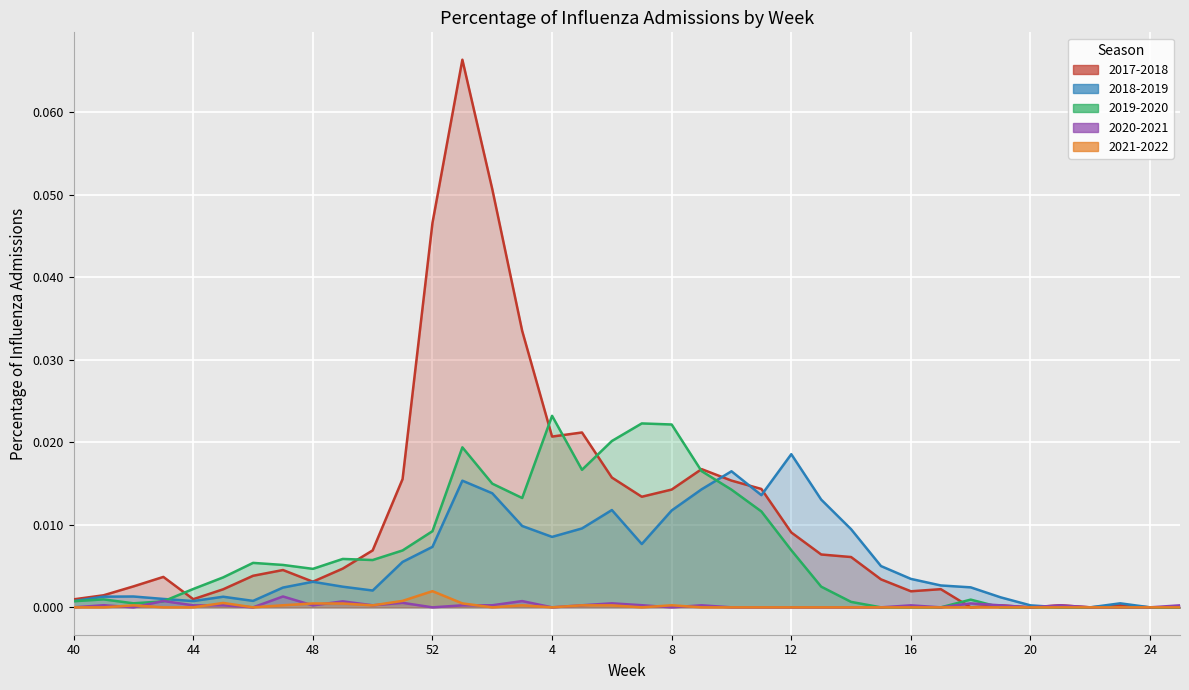

How many distinct data groups are displayed?

5